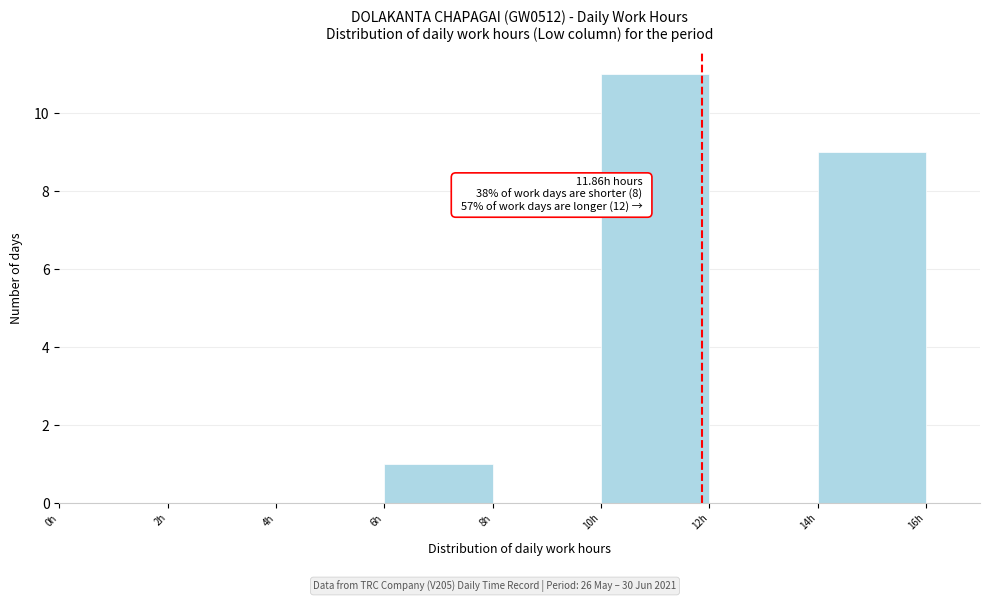

Over which range of the x-axis is the bar tallest?

10 to 12